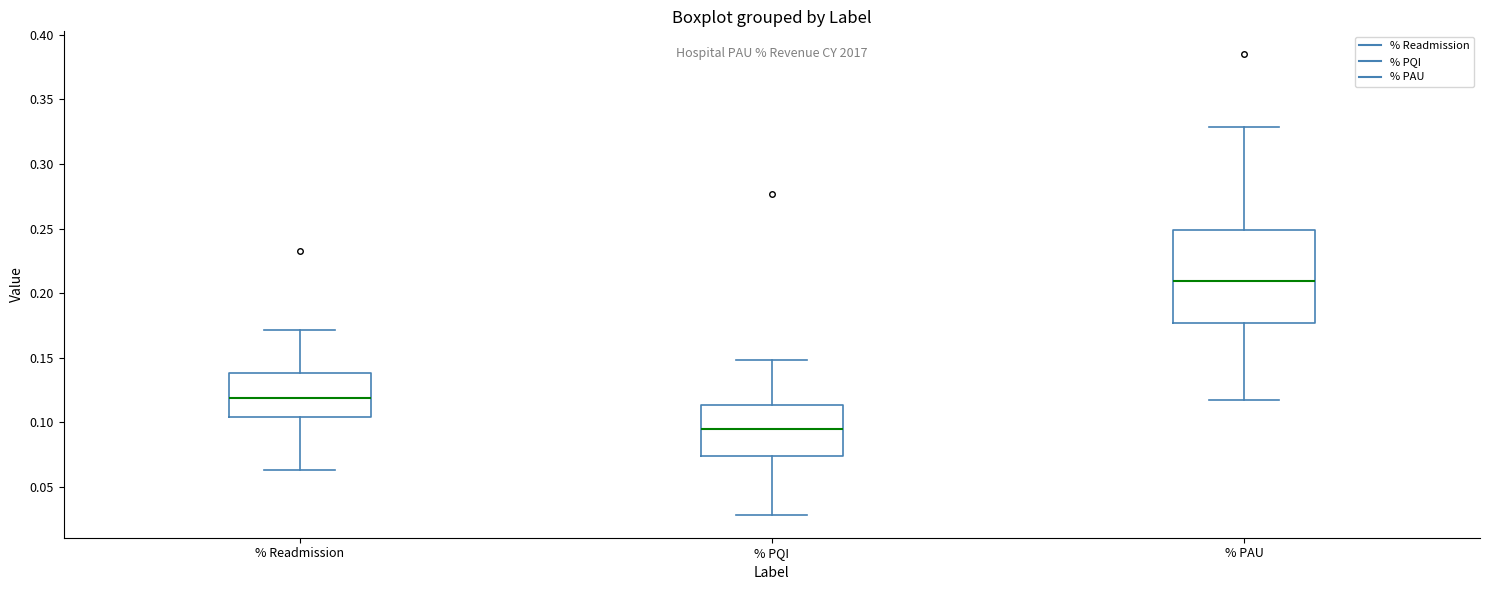

Where does the median line of the box for % PAU sit on the y-axis? The values are not printed on the chart, so give them approximately, as read against the axis.

0.210